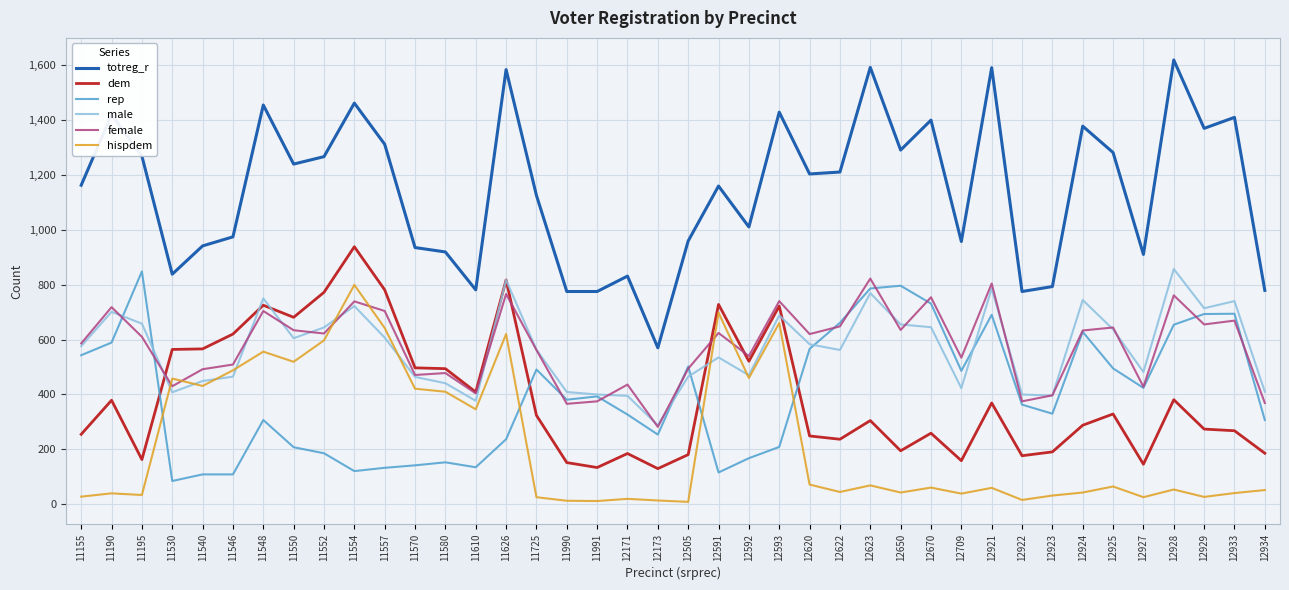

Which series changed the most between 11550 and 11580?

totreg_r